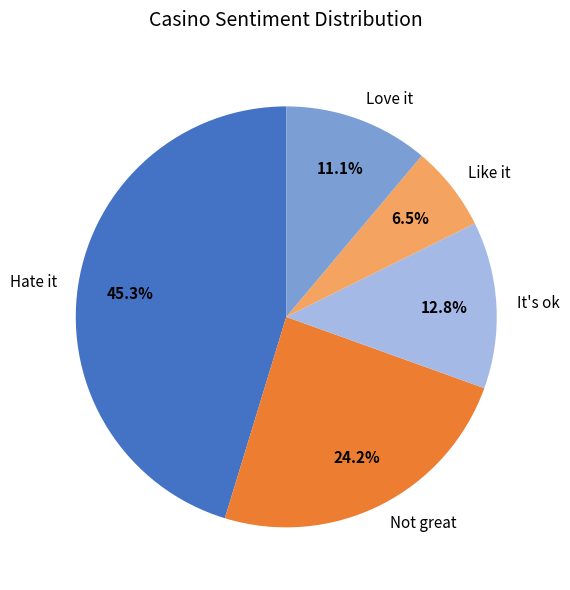

Does any single category account for the majority?

No